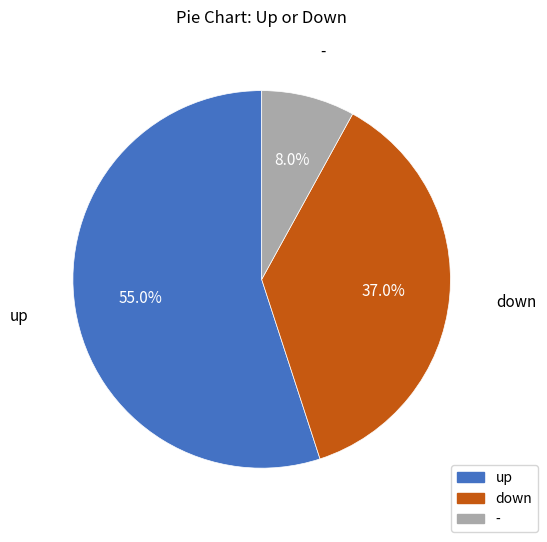

Is there a majority slice in this chart?

Yes